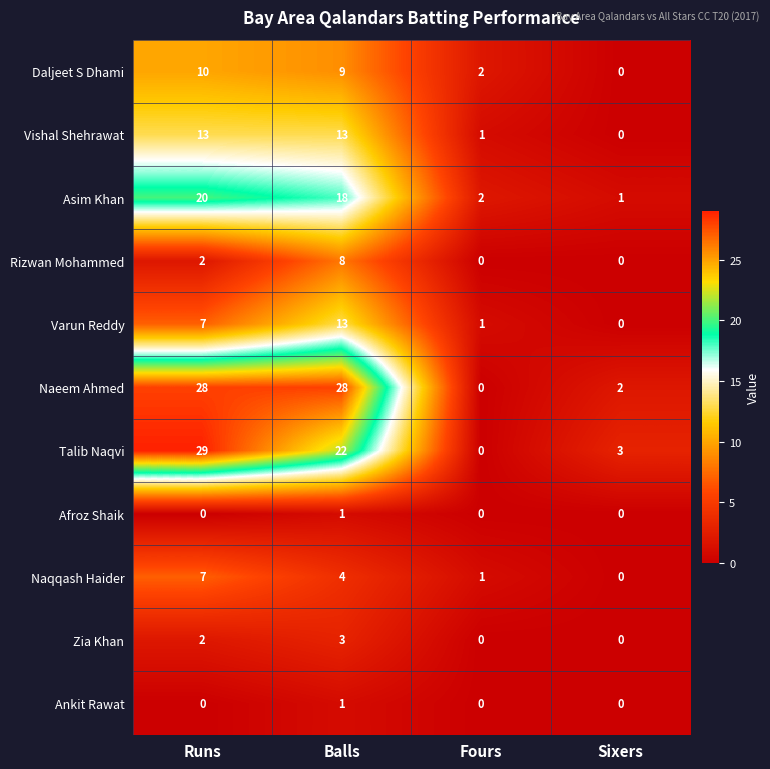

Which category has the highest value in the Talib Naqvi series?

Runs